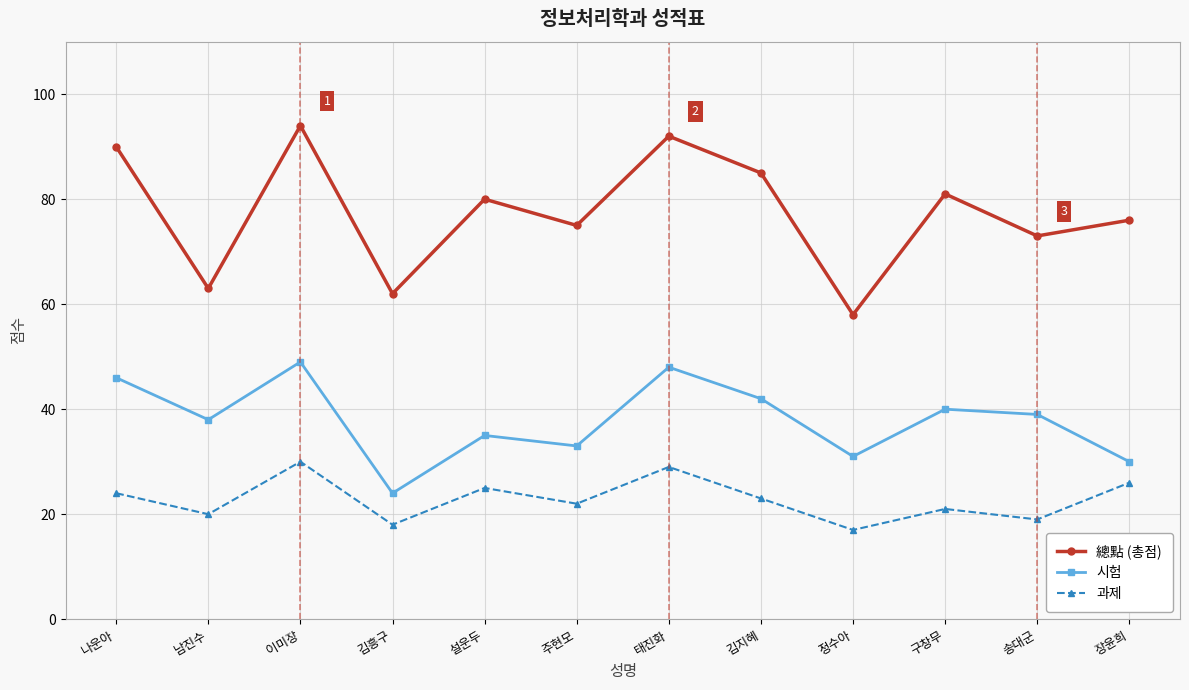

List the series in order of their peak value, highest first.

總點 (총점), 시험, 과제